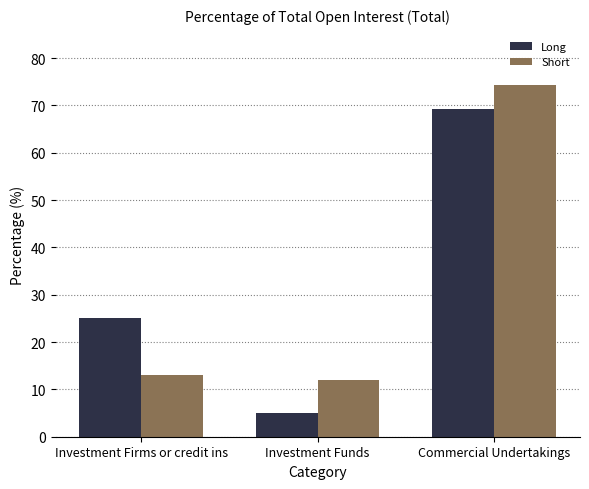

List the series in order of their peak value, highest first.

Short, Long